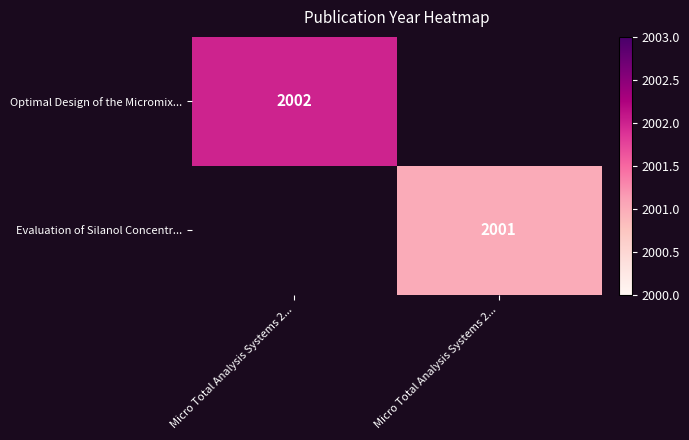

Is the value of Optimal Design of the Micromix... at Micro Total Analysis Systems 2... greater than the value of Evaluation of Silanol Concentr... at Micro Total Analysis Systems 2...?

No